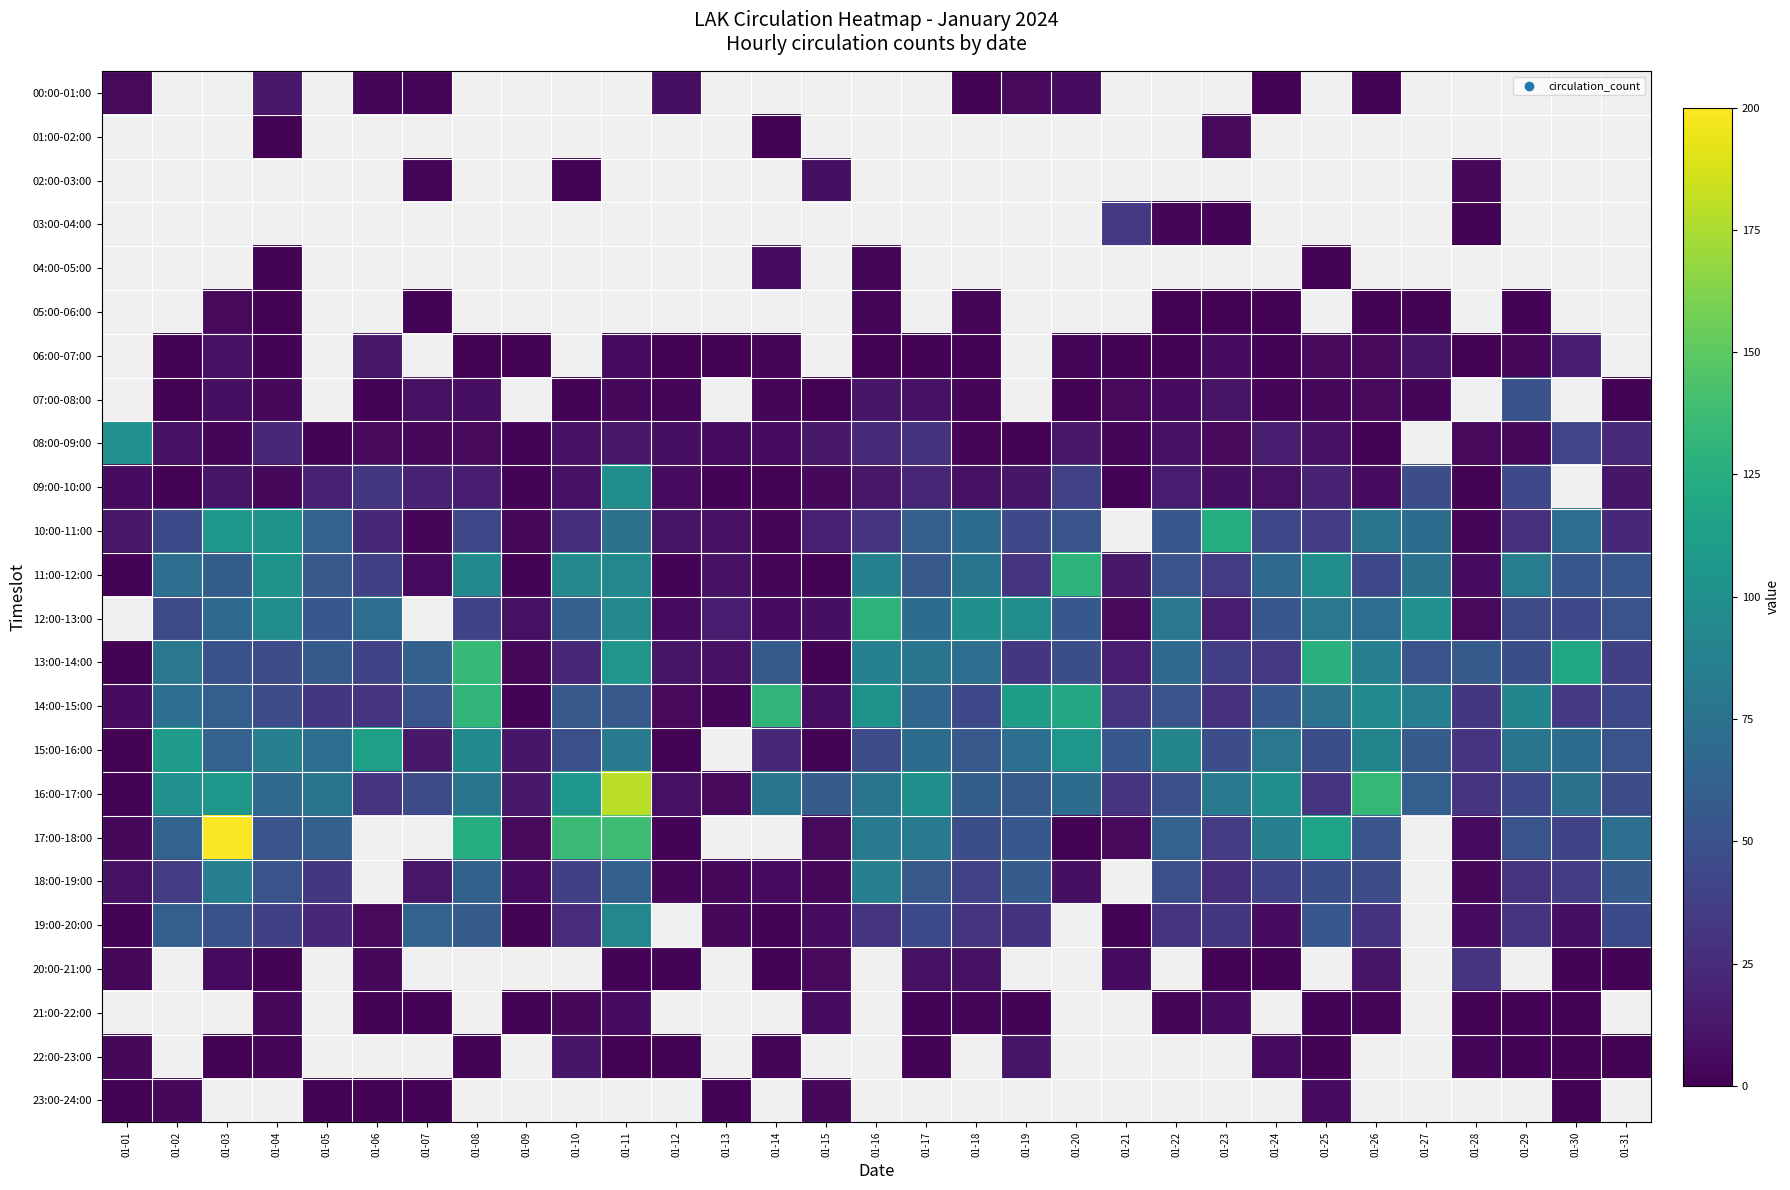

Count the number of data series in this chart.

24